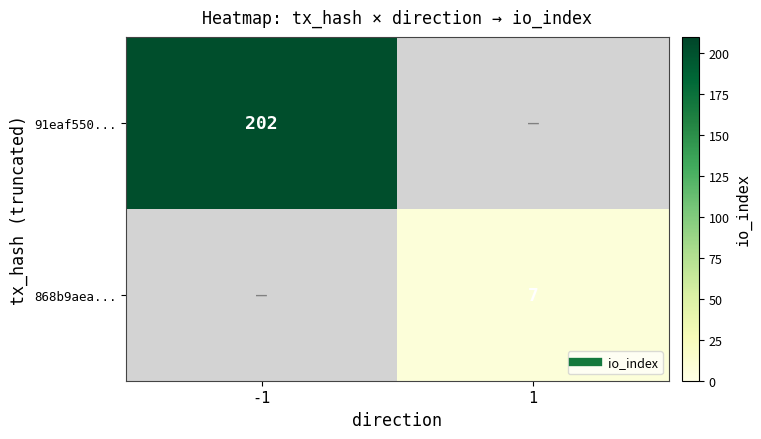

What is the greatest value displayed?

202.0